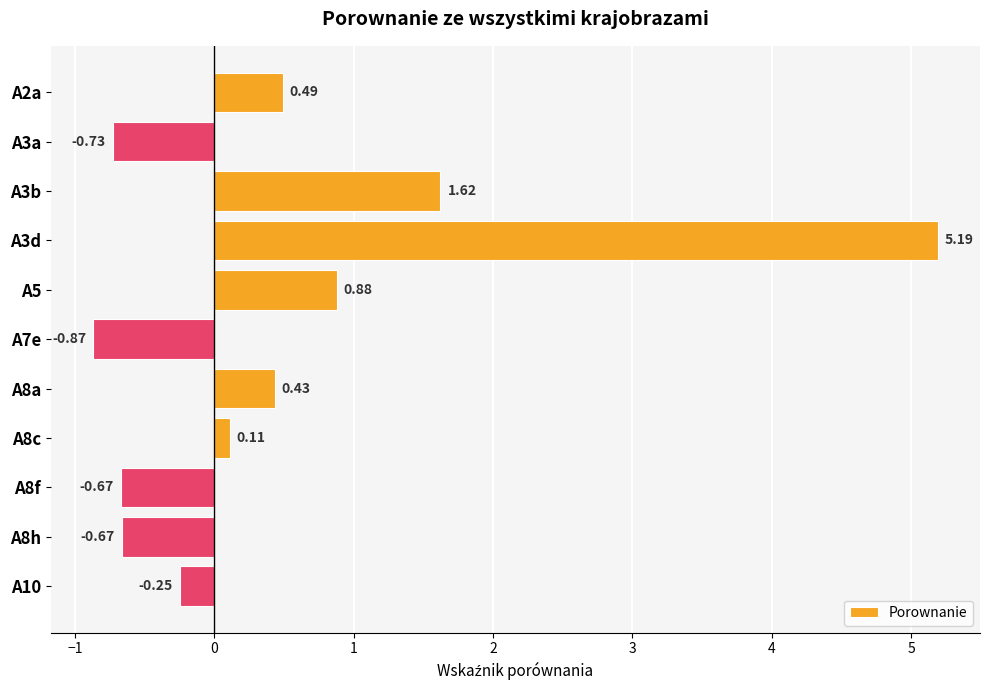

What is the difference between the second highest and minimum values?

2.5